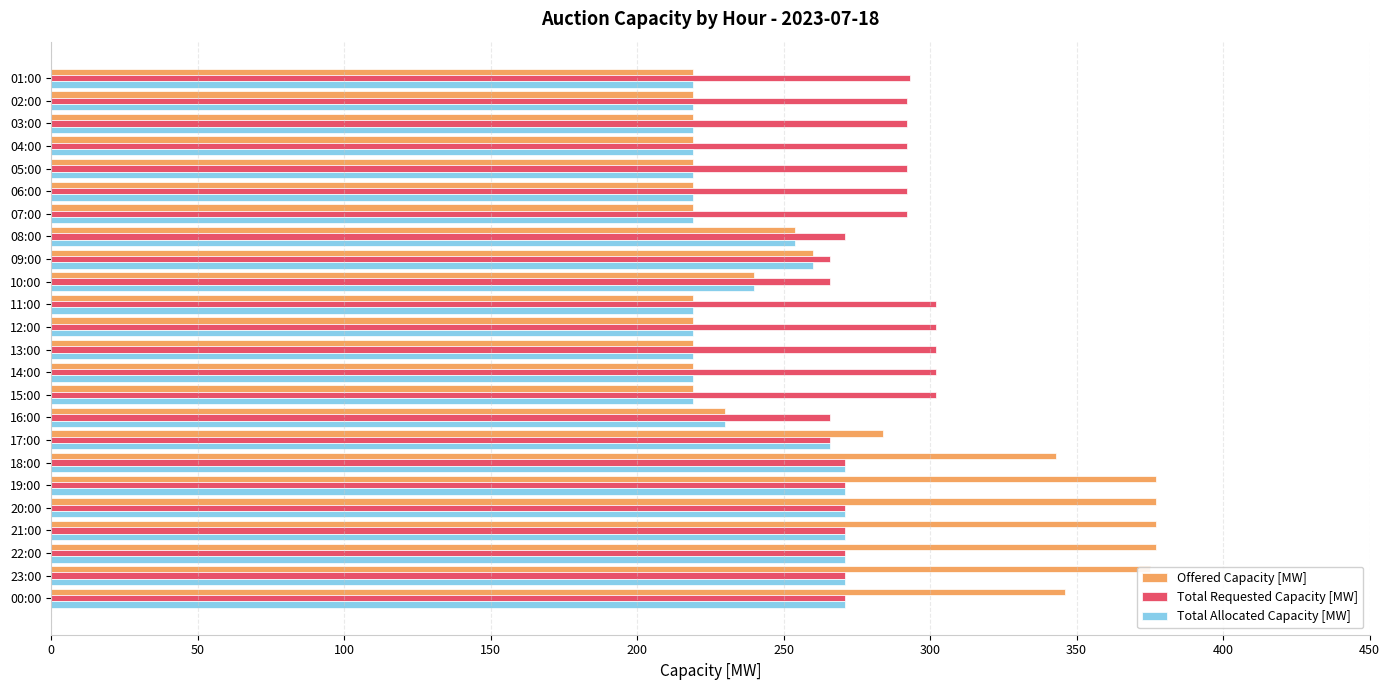

Is it true that Total Requested Capacity [MW] equals 168 at 04:00?

False